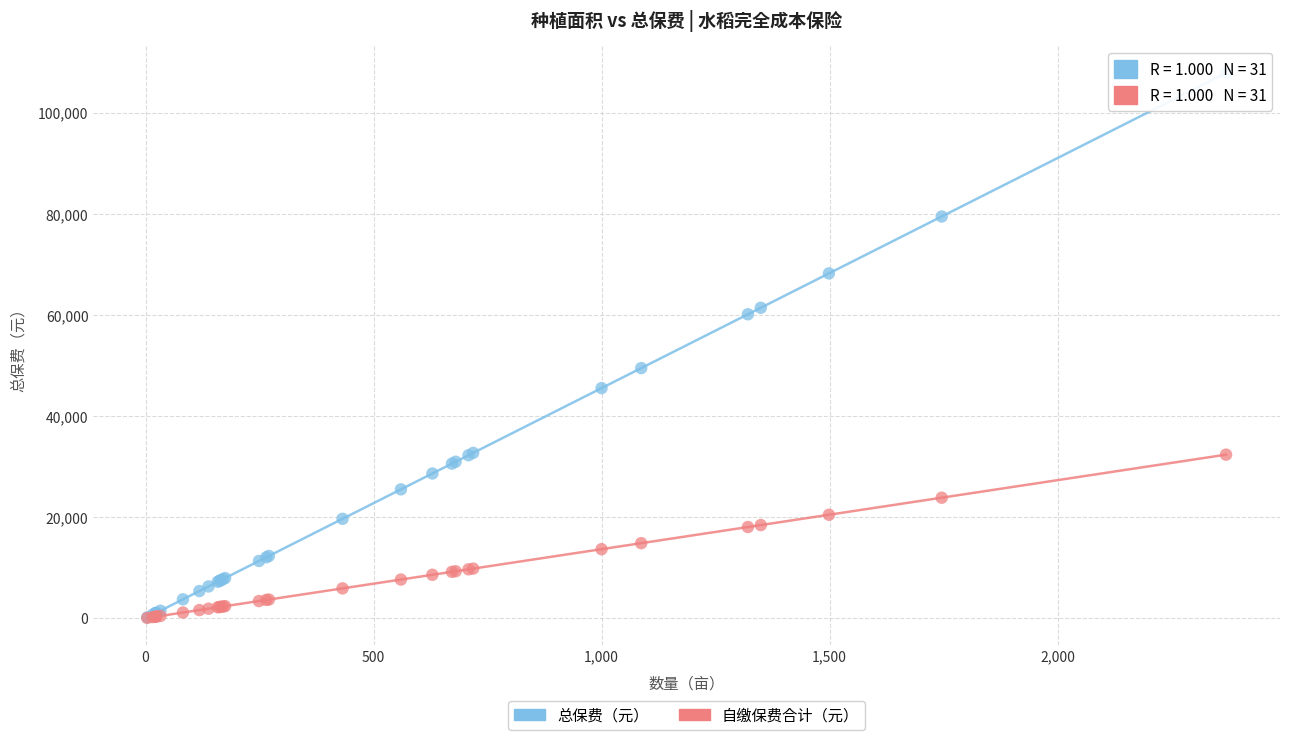

What are all the series names shown in the legend?

总保费（元）, 自缴保费合计（元）